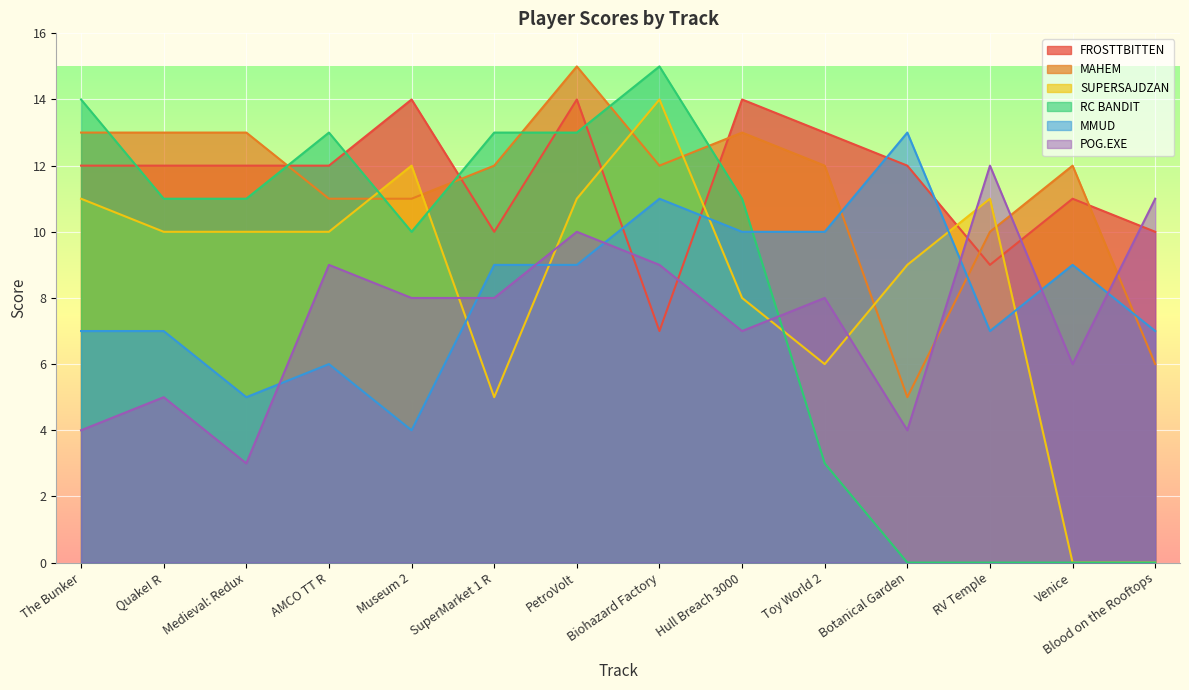

At which label does FROSTTBITTEN reach its peak?

Museum 2